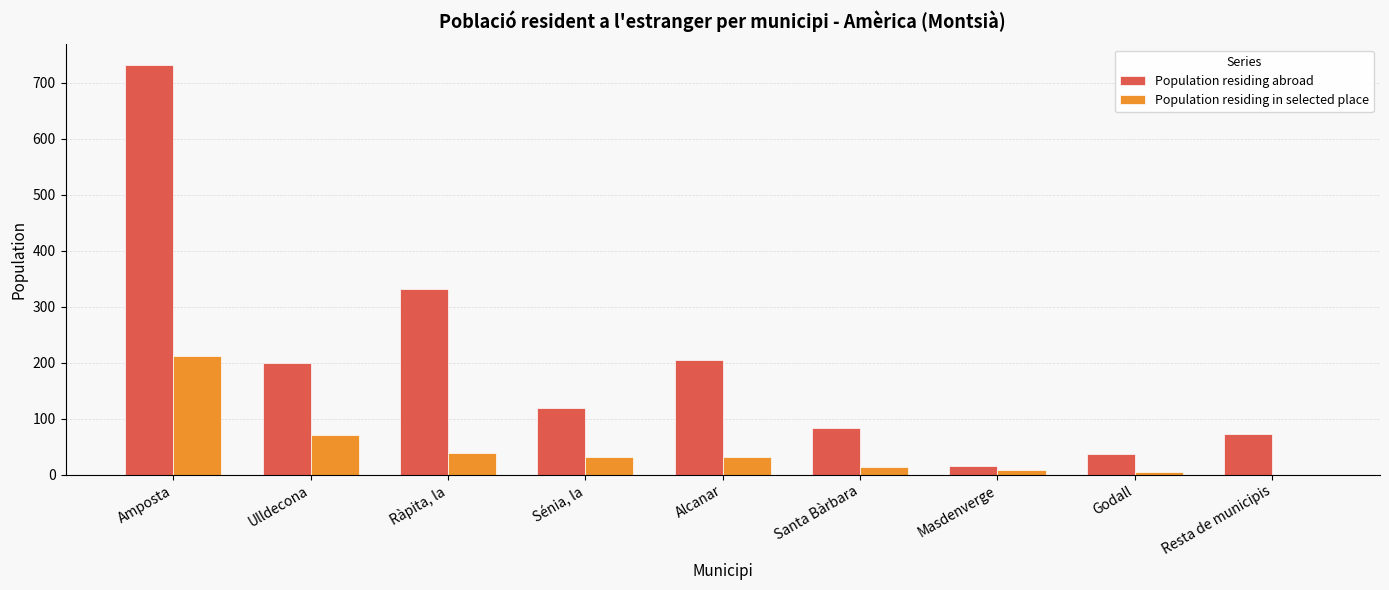

Which series has the largest total across all categories?

Population residing abroad